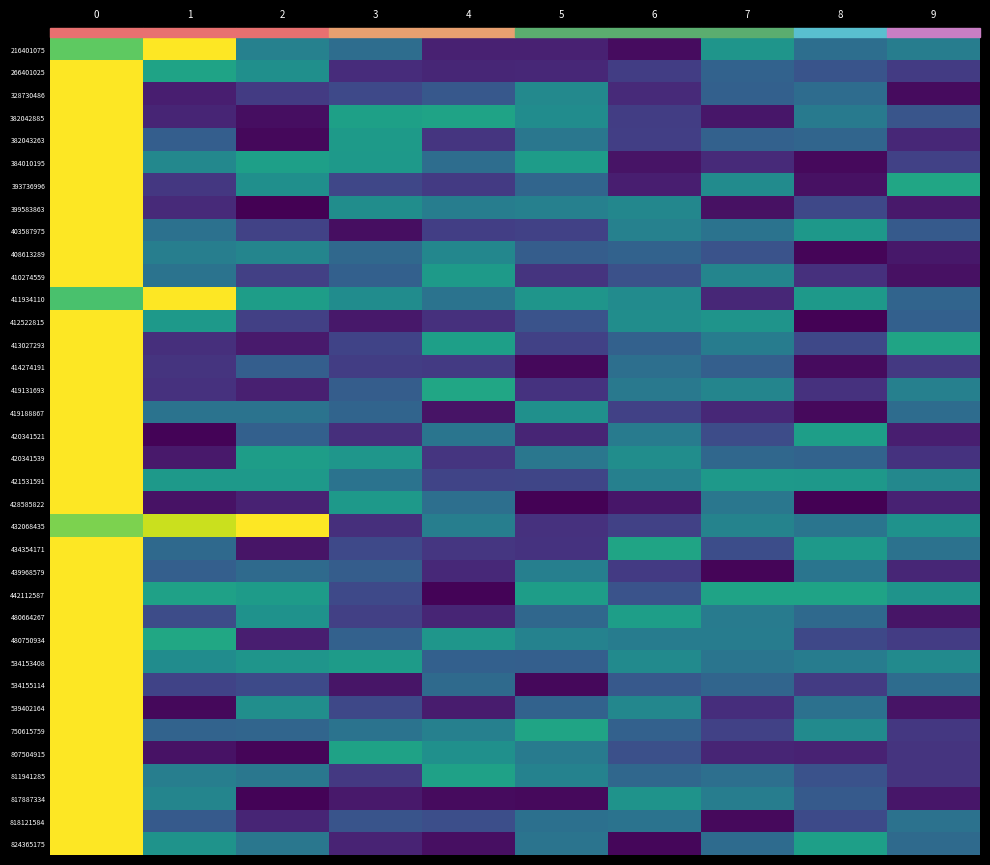

What is the total value across all series at 6?

11.2